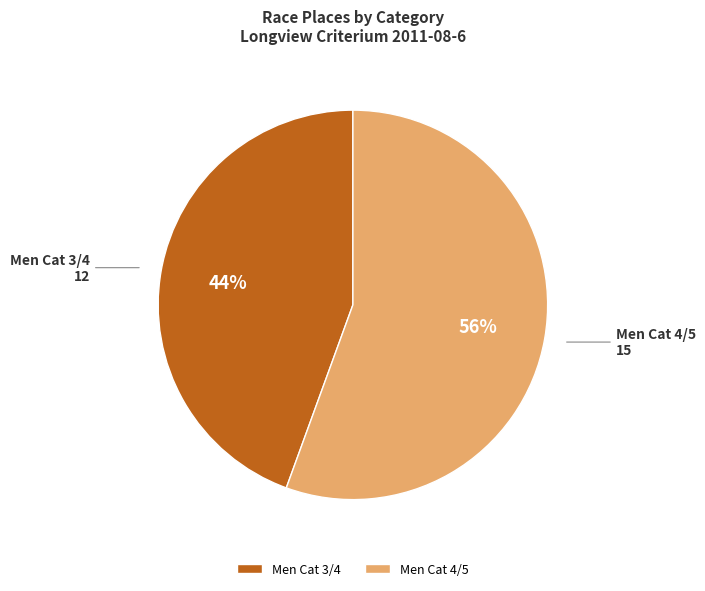

How many segments does this pie chart have?

2